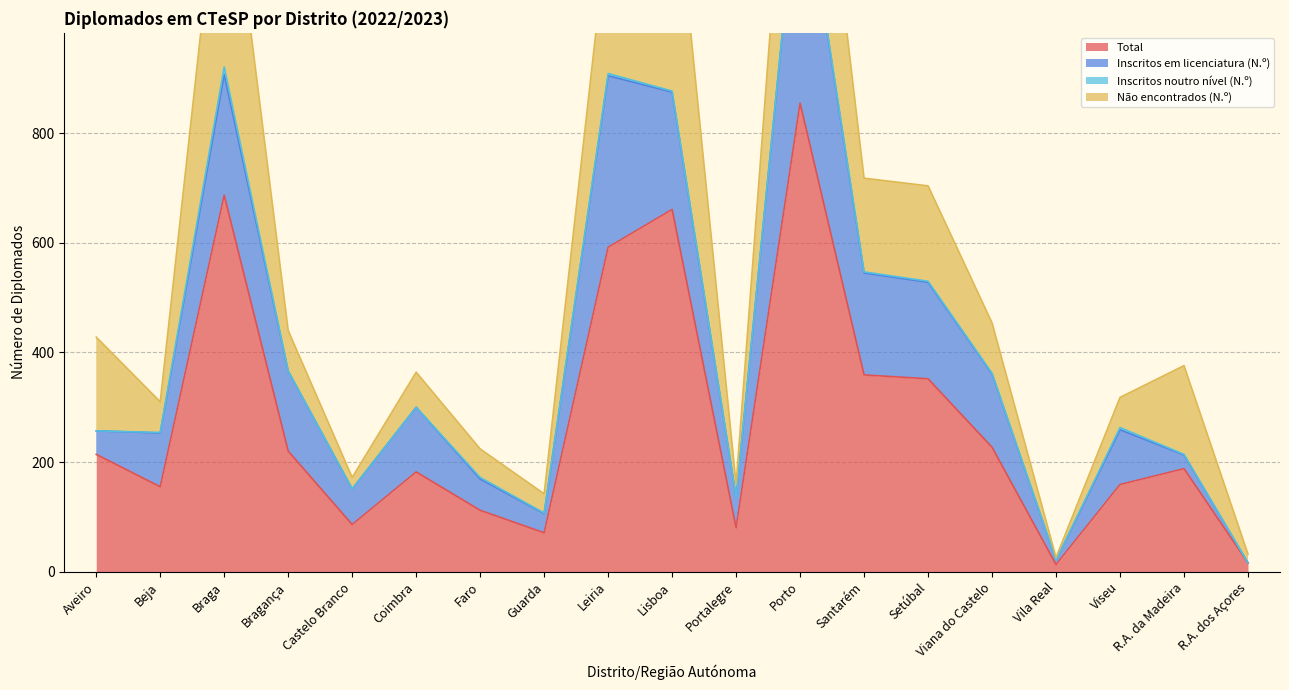

True or false: Inscritos noutro nível (N.º) and Total cross at least once.

False